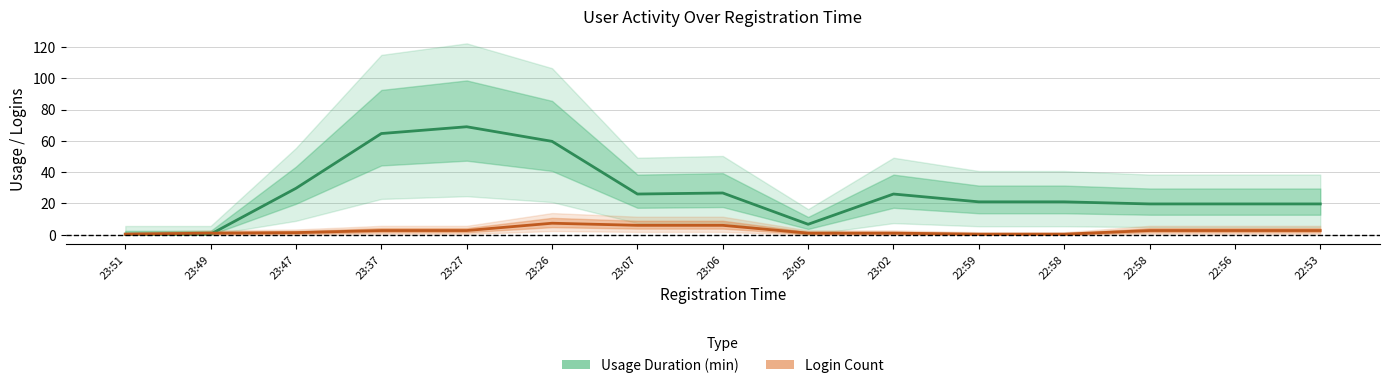

The value of Usage Duration (min) at 23:05 is 3.3. True or false?

False